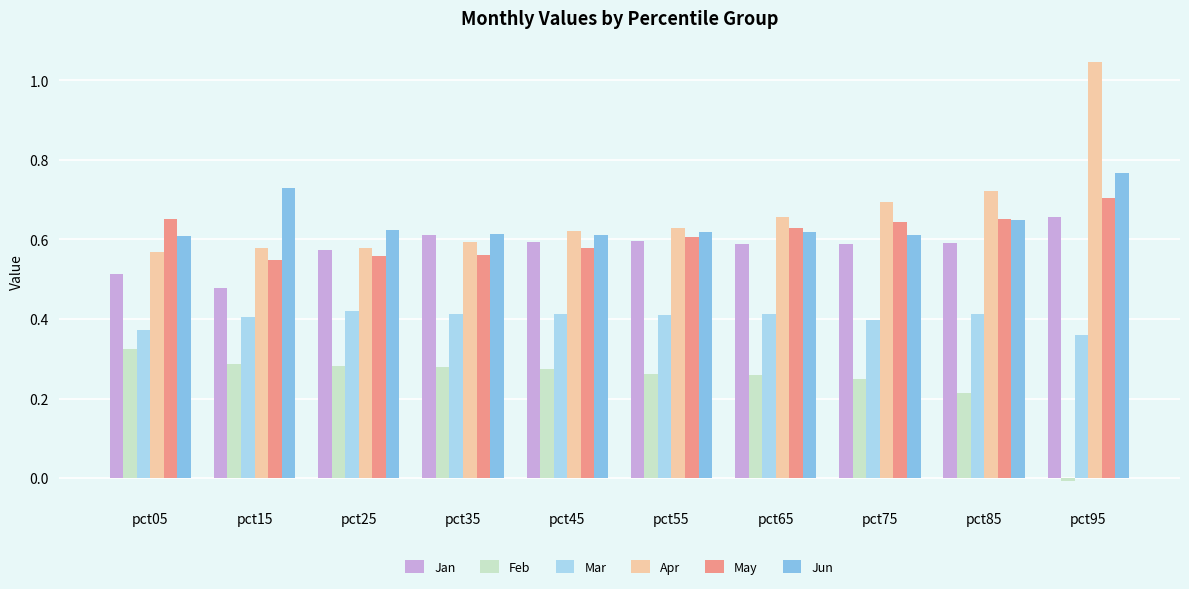

At which label does Jun reach its peak?

pct95